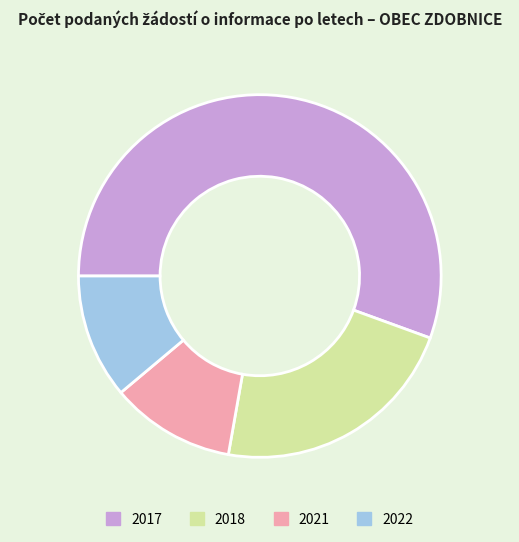

The 2017 slice represents 56% of the pie. True or false?

True